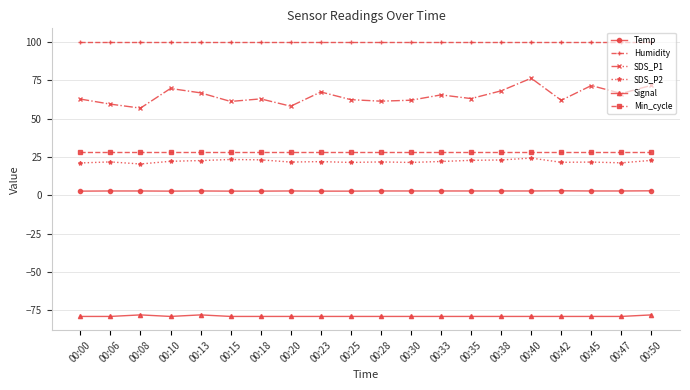

Is the value of Signal at 00:30 greater than the value of Humidity at 00:08?

No